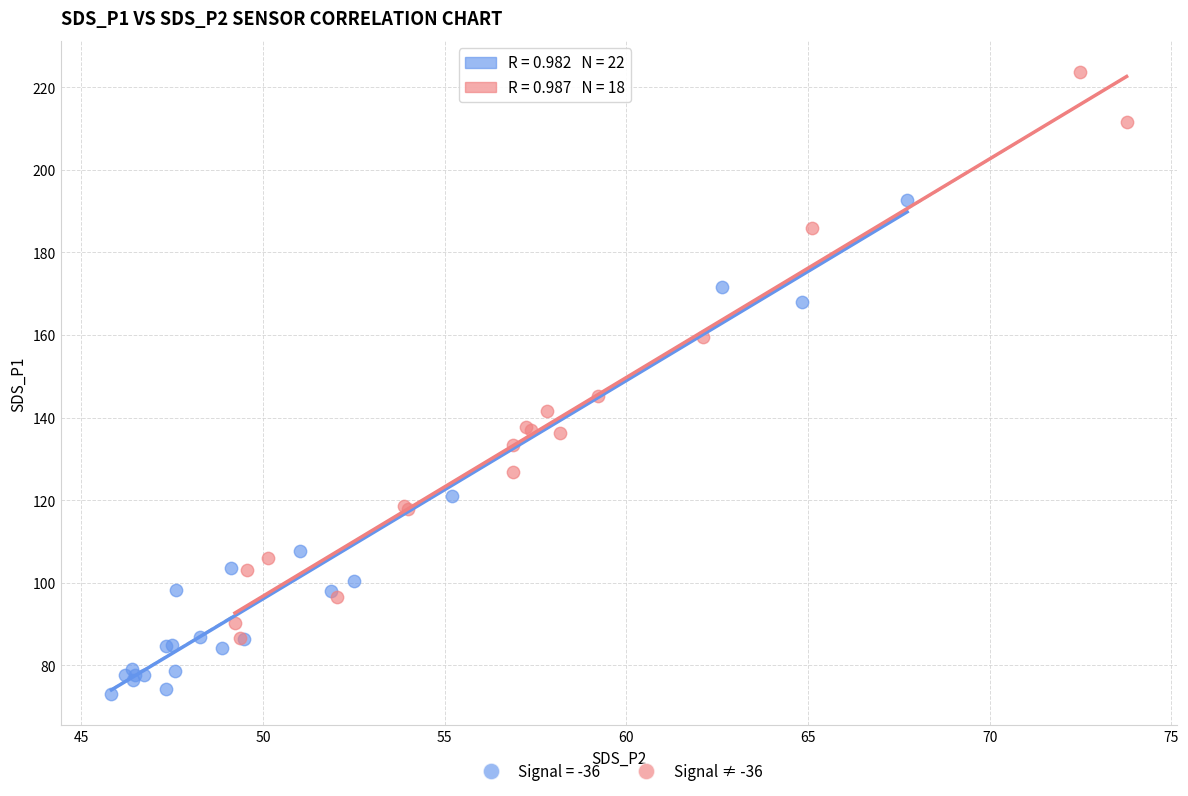

Which series has the largest Y range (max minus min)?

Signal ≠ -36